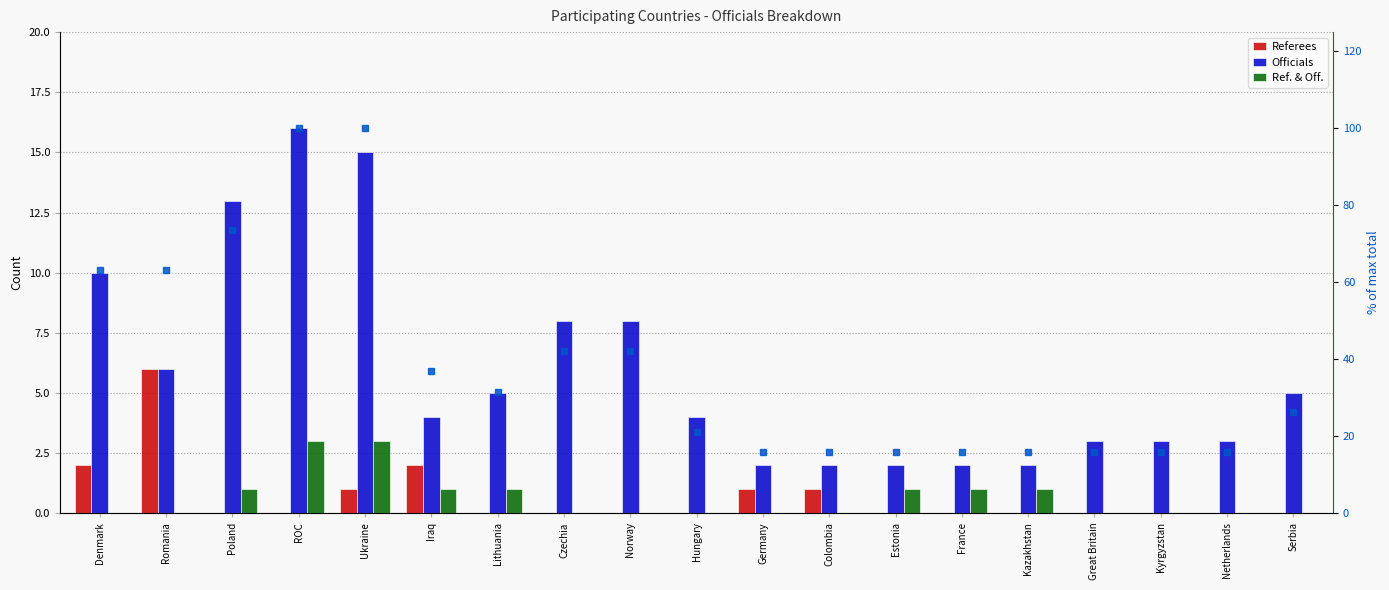

What is the value of the % of max total bar at the 16th from the left?

15.8